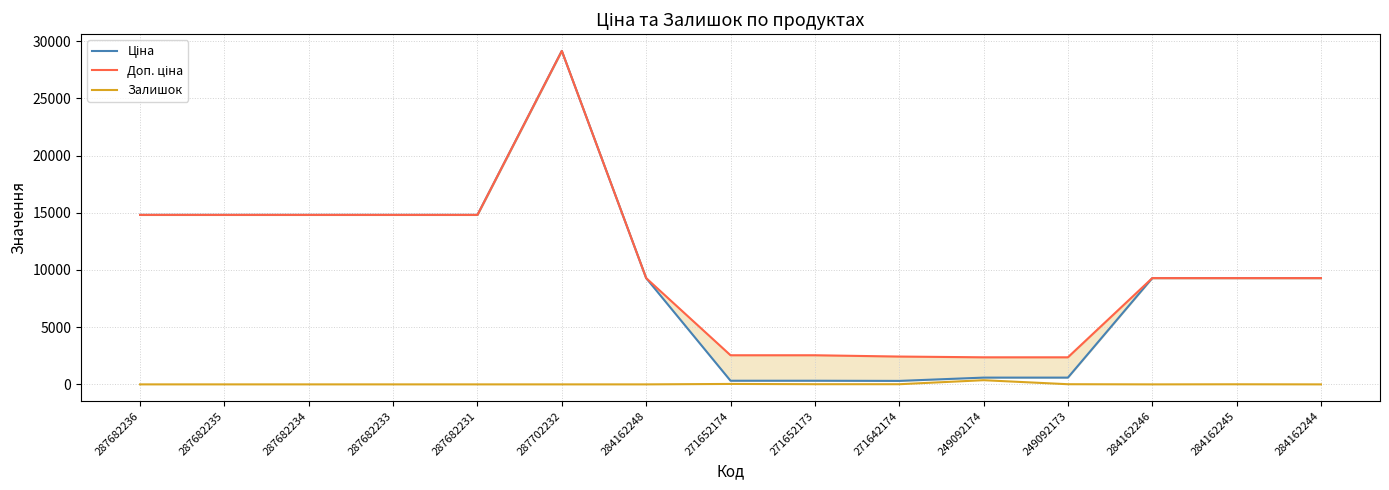

The value of Залишок at 284162244 is 0.0. True or false?

True